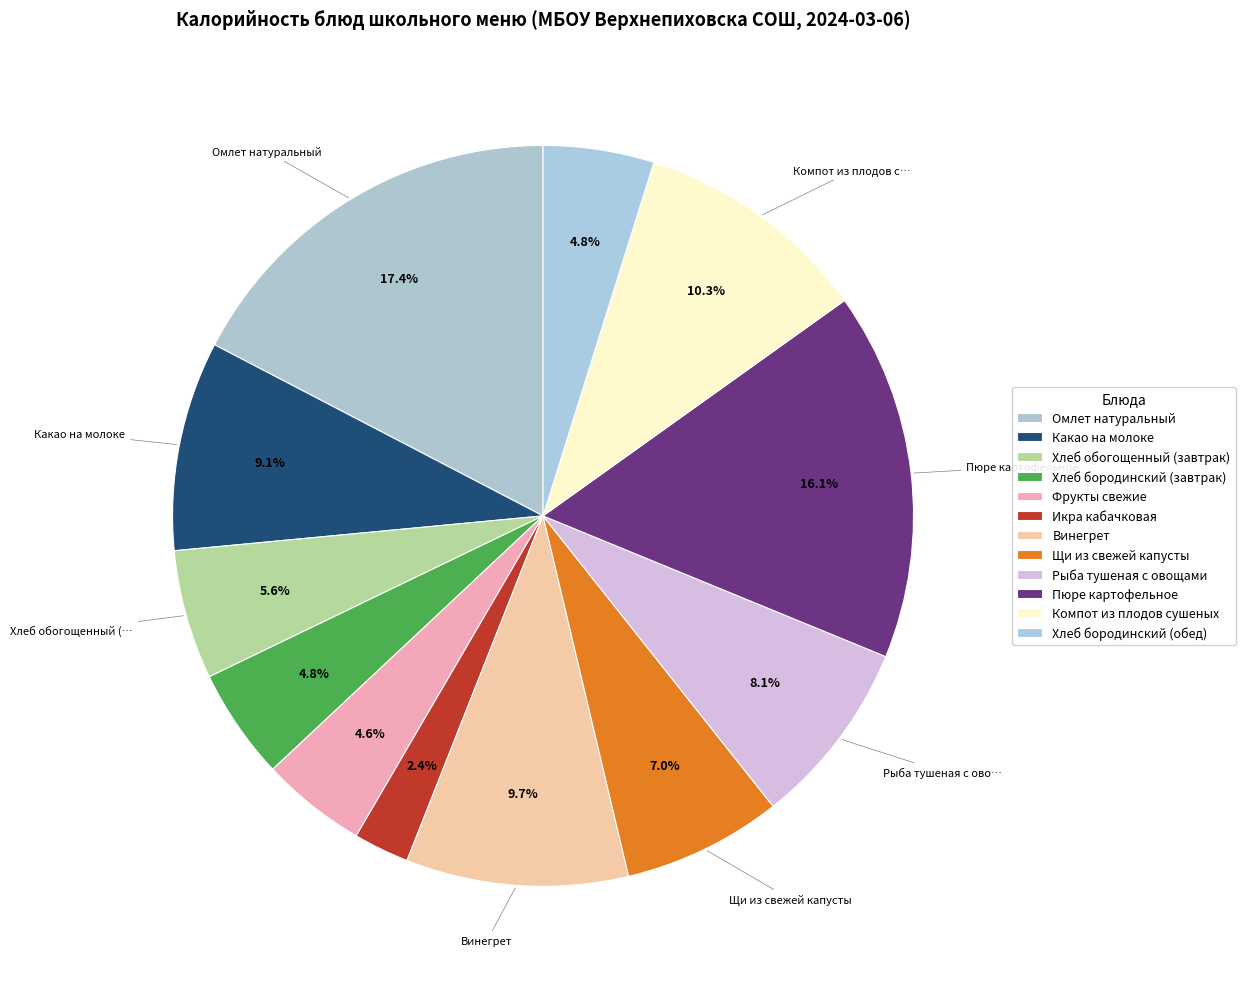

Approximately how many times larger is the value at Хлеб бородинский (завтрак) compared to Какао на молоке?

0.5